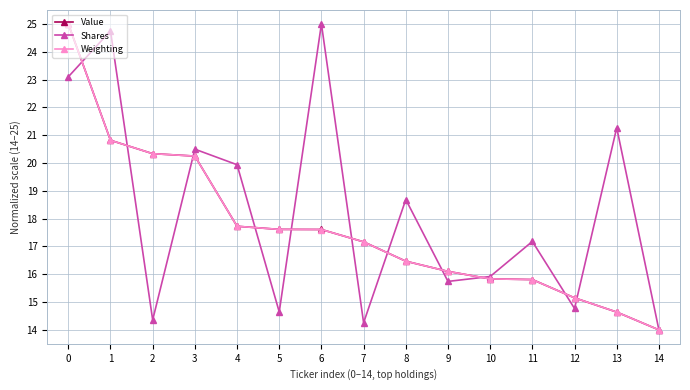

How many lines are shown in the chart?

3